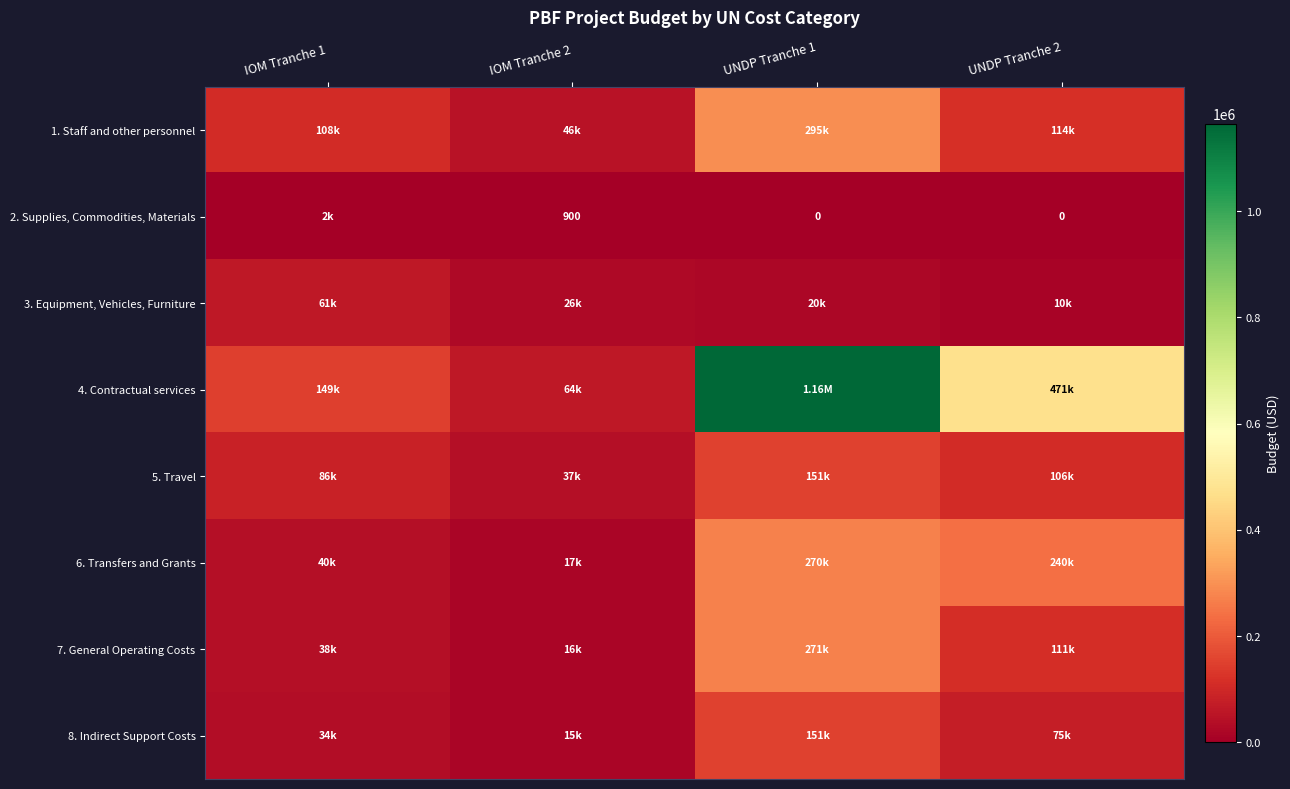

True or false: 6. Transfers and Grants has a value of 240000.0 at UNDP Tranche 2.

True